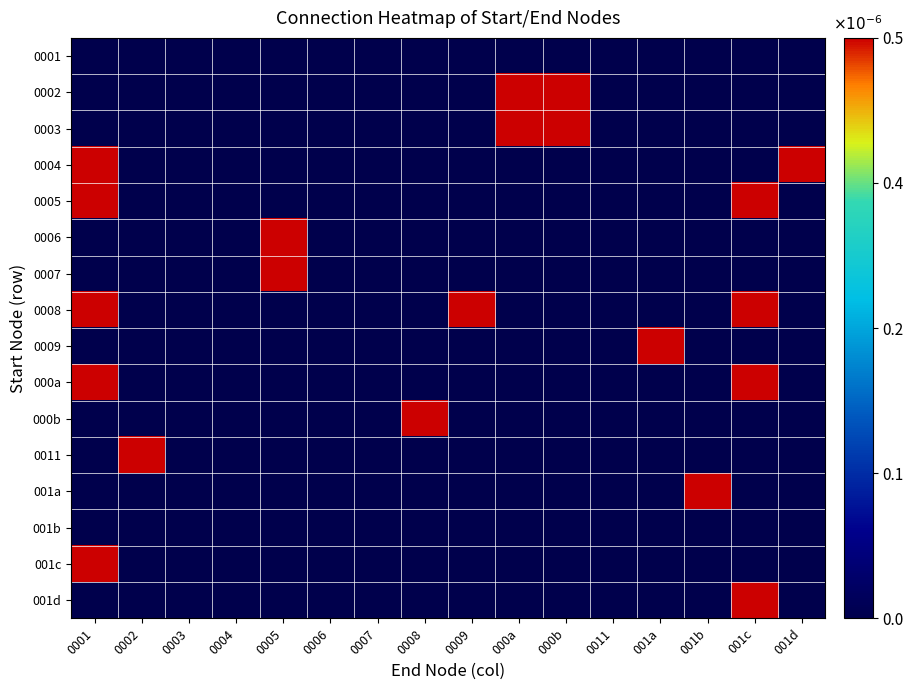

How many distinct data groups are displayed?

16